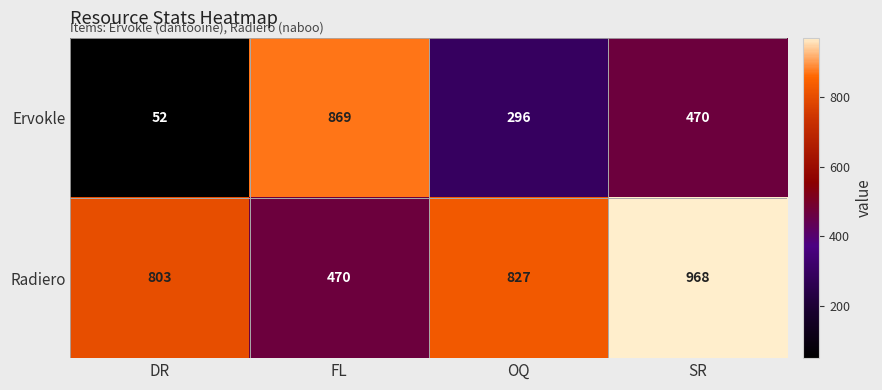

Read the Radiero value at FL, to the nearest 5.

470